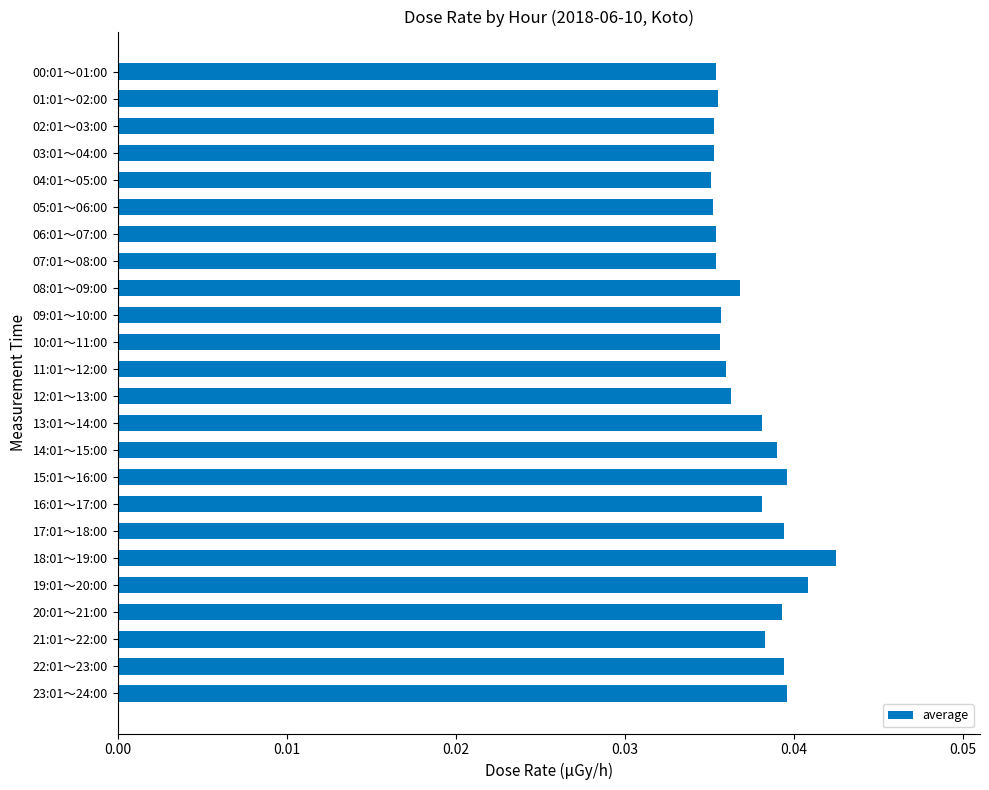

Count the values in the range 0 to 1.

24